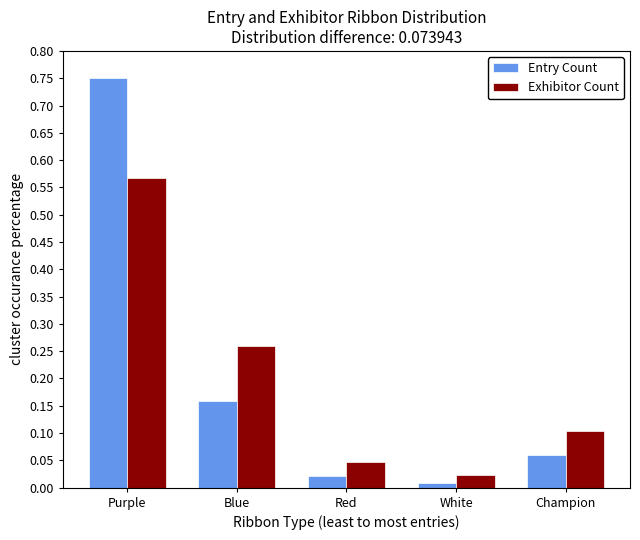

Which series has the widest spread of values?

Entry Count